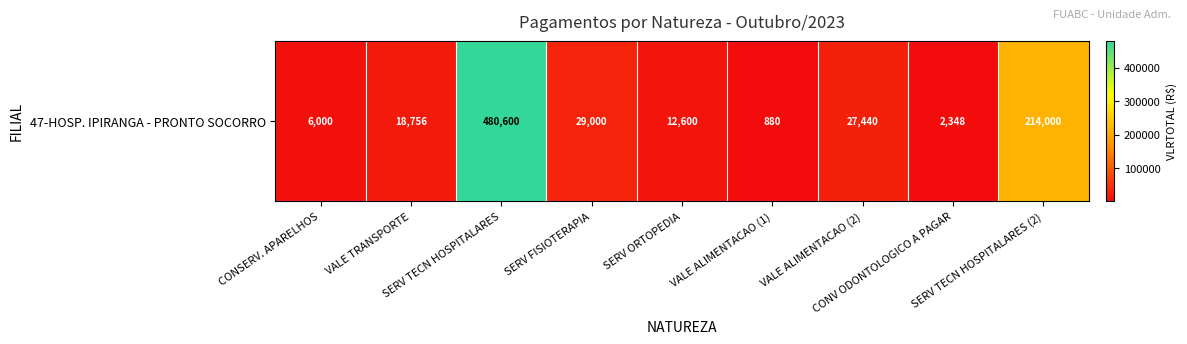

What is the difference between the maximum and minimum values?

479720.2